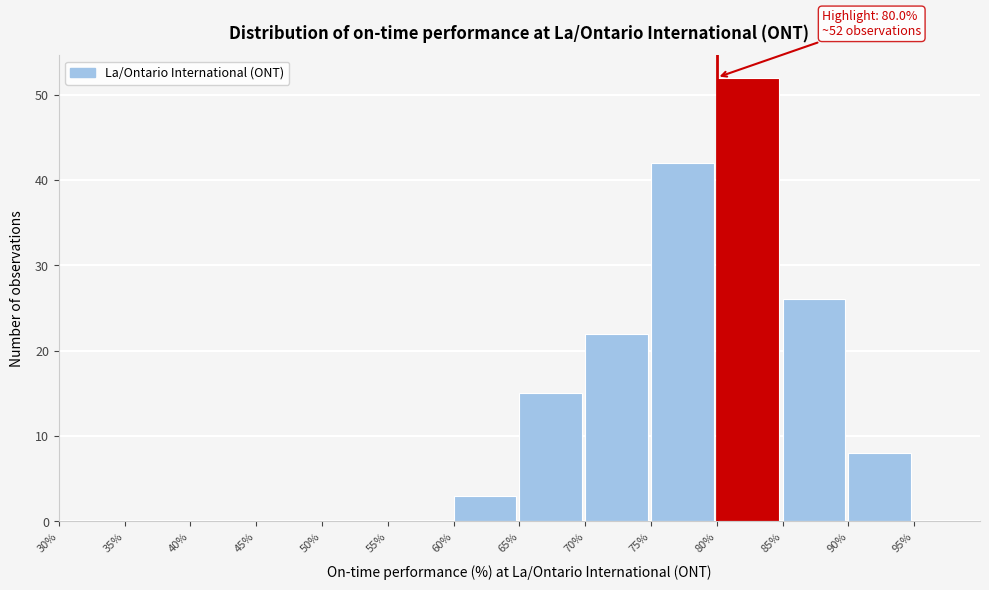

Over which range of the x-axis is the bar tallest?

80% to 85%